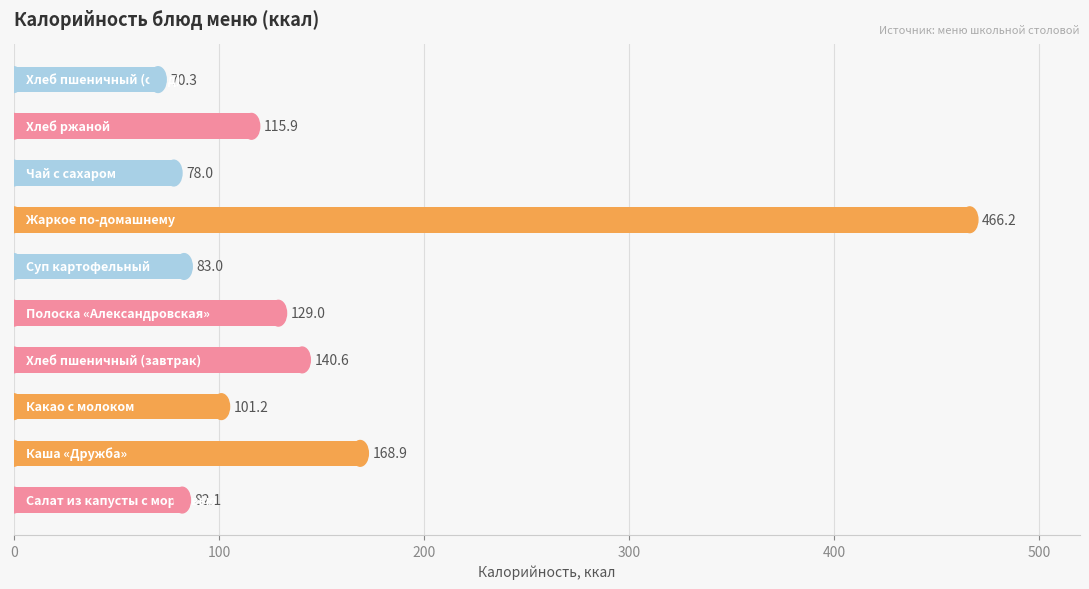

Reading bottom to top, list all the values displayed in this chart.

82.1	168.9	101.2	140.6	129.0	83.0	466.2	78.0	115.9	70.3